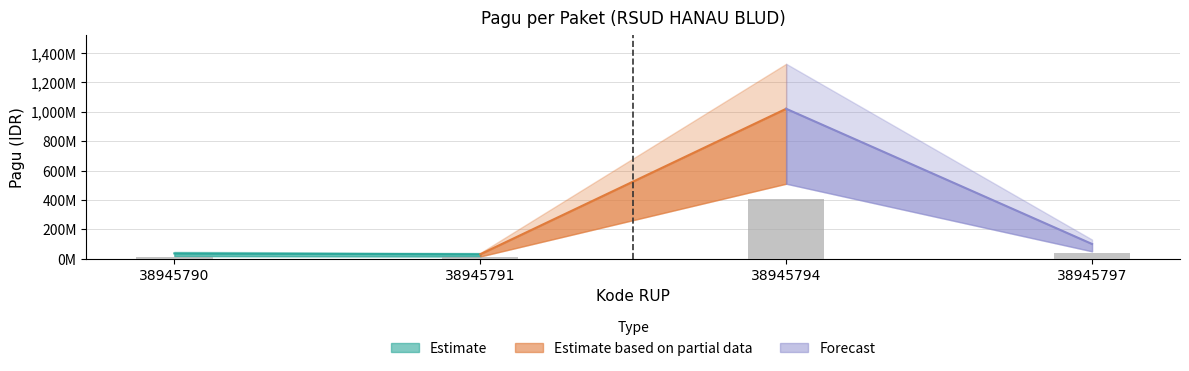

Is it true that the value at 38945790 is 14400000?

True